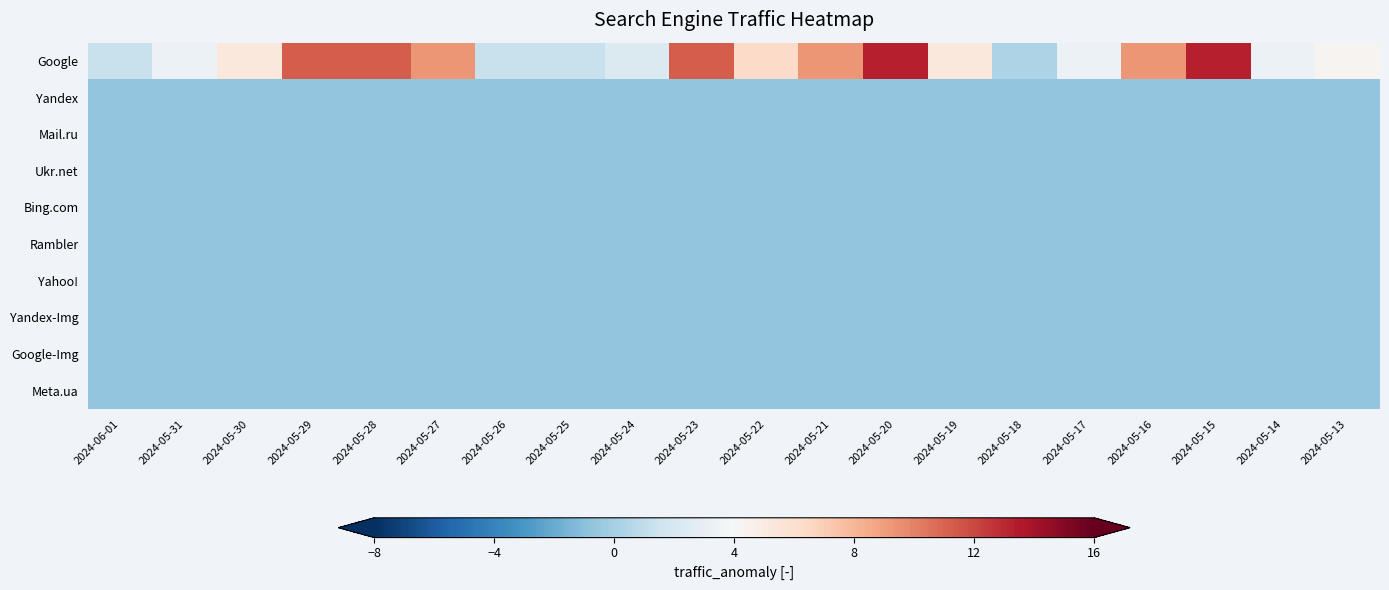

Which series has the largest range (max minus min)?

Google